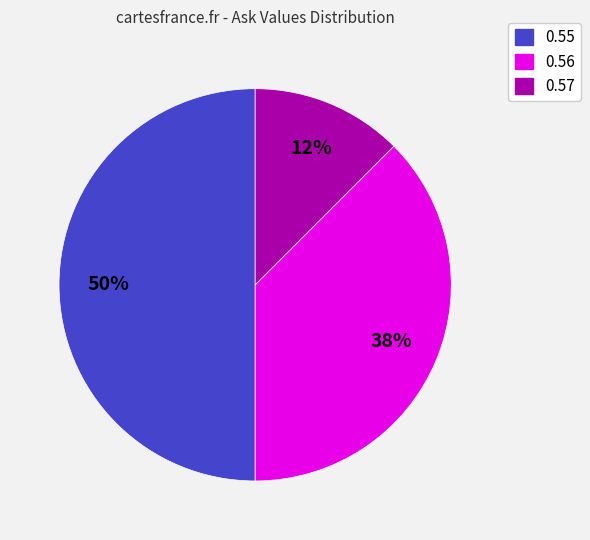

To the nearest percent, what is the average slice percentage?

33%